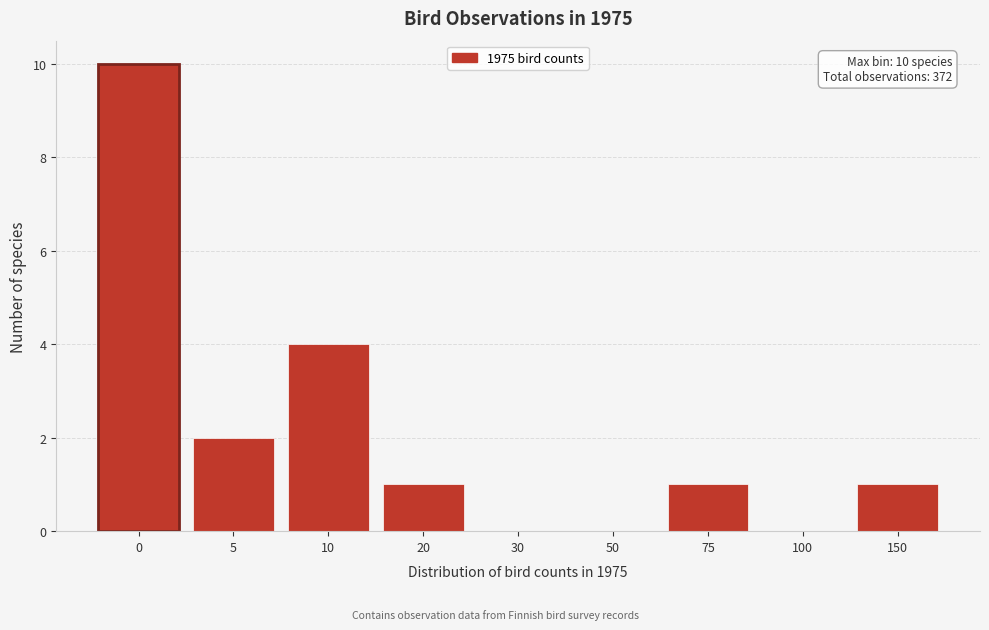

Reading left to right, list all the values displayed in this chart.

0=10	5=2	10=4	20=1	30=0	50=0	75=1	100=0	150=1